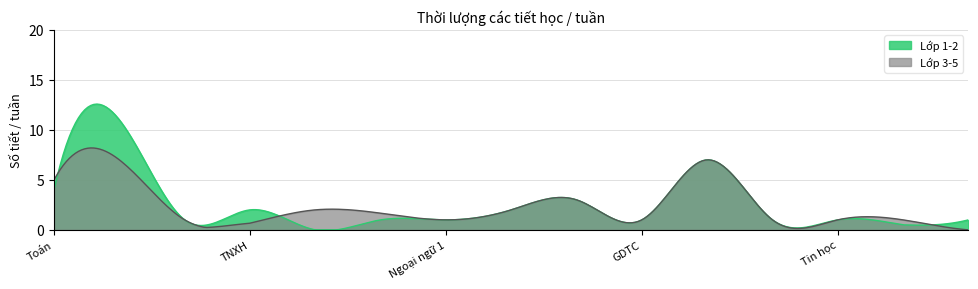

What is the difference between the second highest and minimum values in the Lớp 2 series?

7